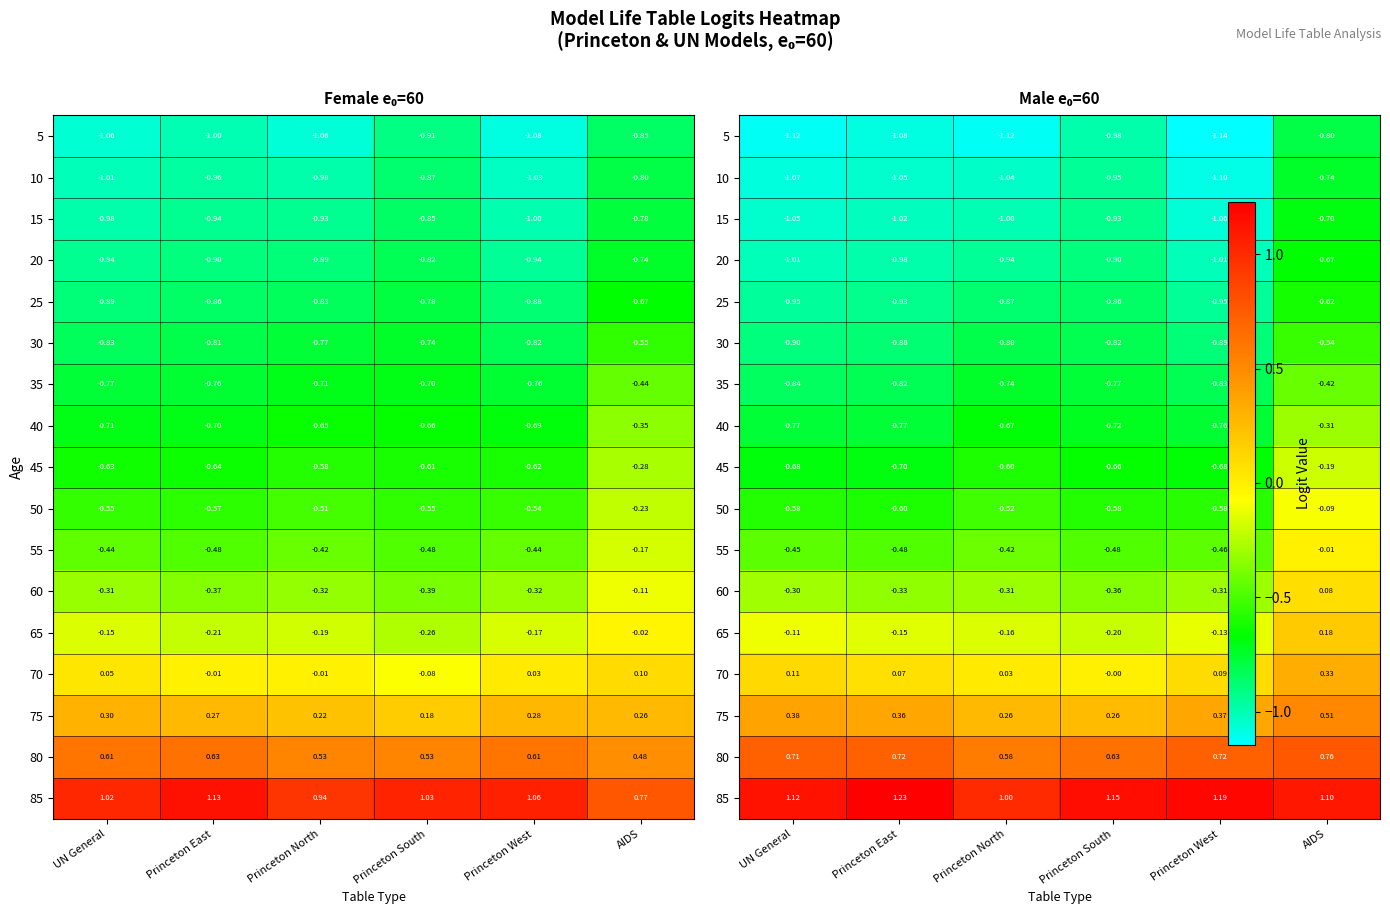

At Princeton East, list the series in order from smallest to largest.

5, 10, 15, 20, 25, 30, 35, 40, 45, 50, 55, 60, 65, 70, 75, 80, 85